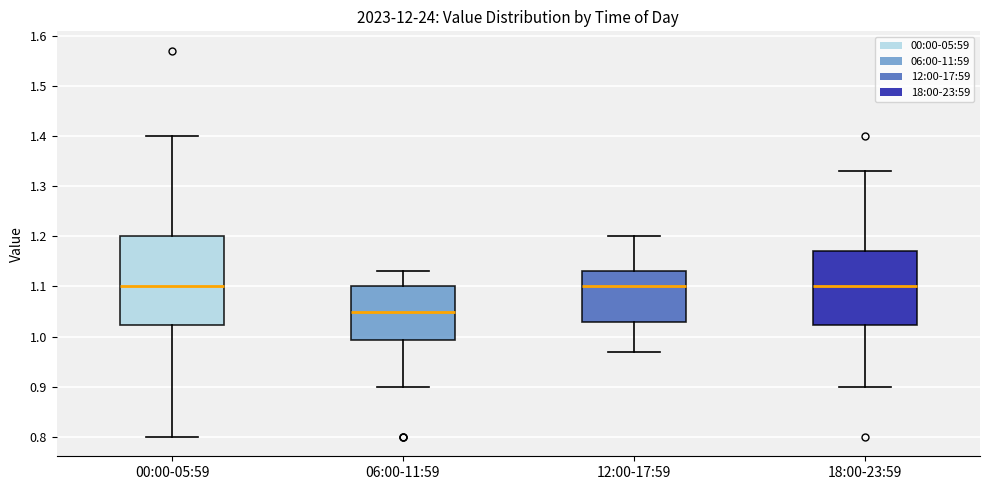

Reading left to right, read every box against the y-axis: the position of its median line, the range the box covers, and the ends of its whiskers. The values are not printed on the chart, so give them approximately, as read against the axis.

00:00-05:59: median 1.10, box 1.02 to 1.20, whiskers 0.80 to 1.40
06:00-11:59: median 1.05, box 0.99 to 1.10, whiskers 0.90 to 1.13
12:00-17:59: median 1.10, box 1.03 to 1.13, whiskers 0.97 to 1.20
18:00-23:59: median 1.10, box 1.02 to 1.17, whiskers 0.90 to 1.33